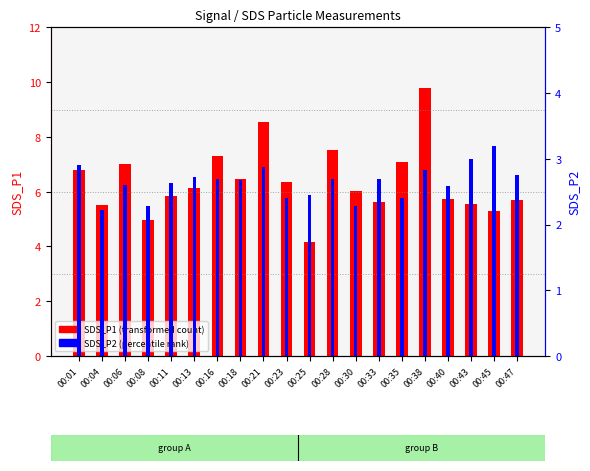

At which category does the chart reach its peak across all series?

00:38